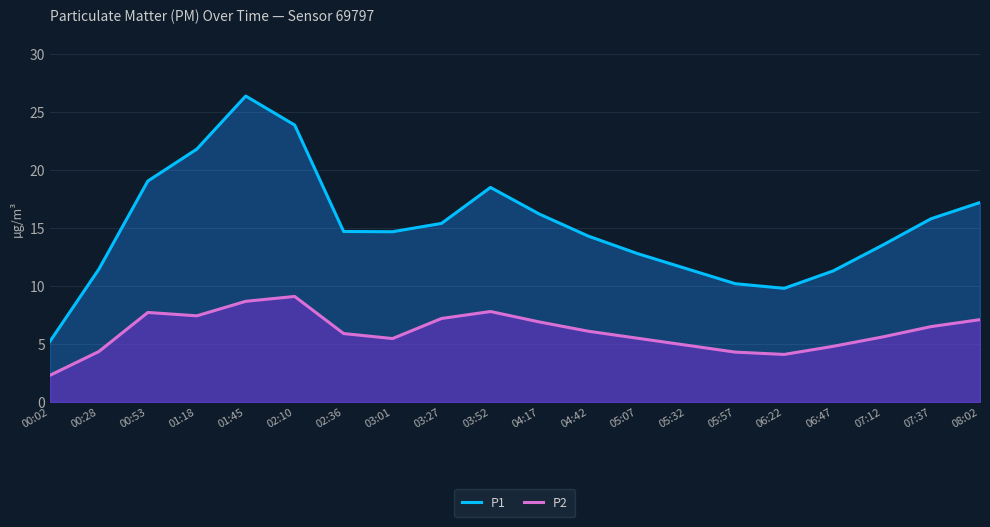

Count the number of data series in this chart.

2